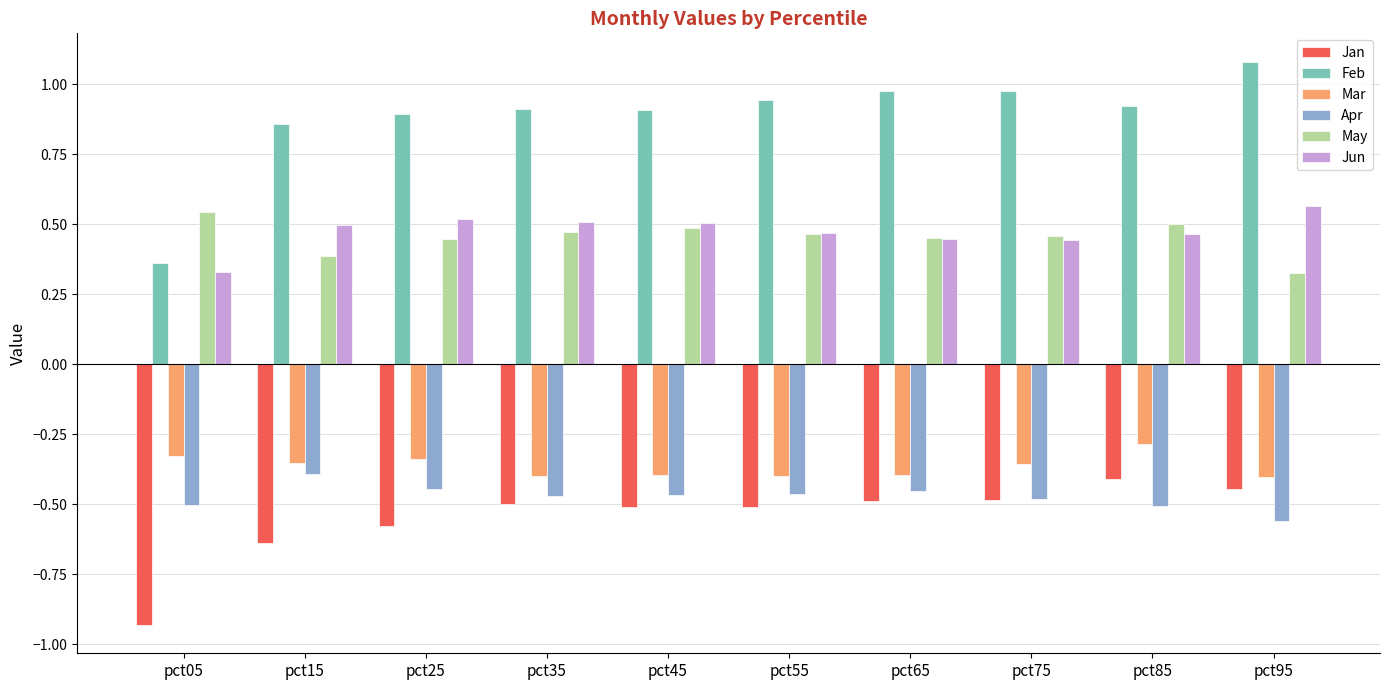

Where is Feb nearest to the value 0?

pct05